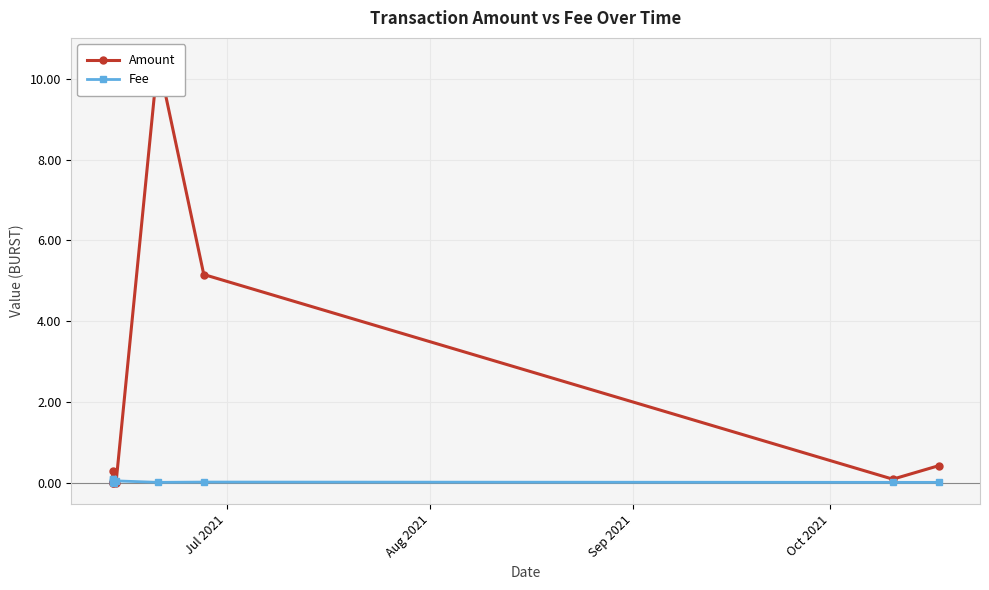

What is the total value across all series at Sep 2021?

0.3